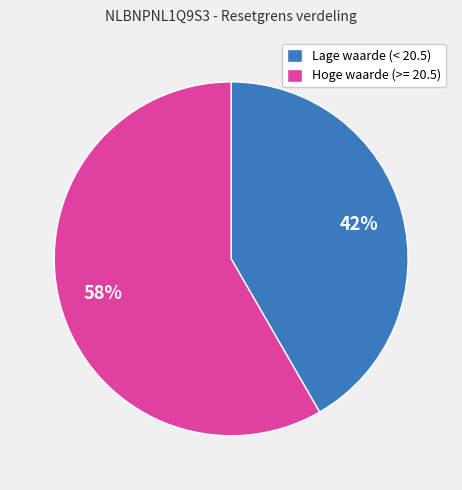

Is there any slice that represents more than half of the pie?

Yes